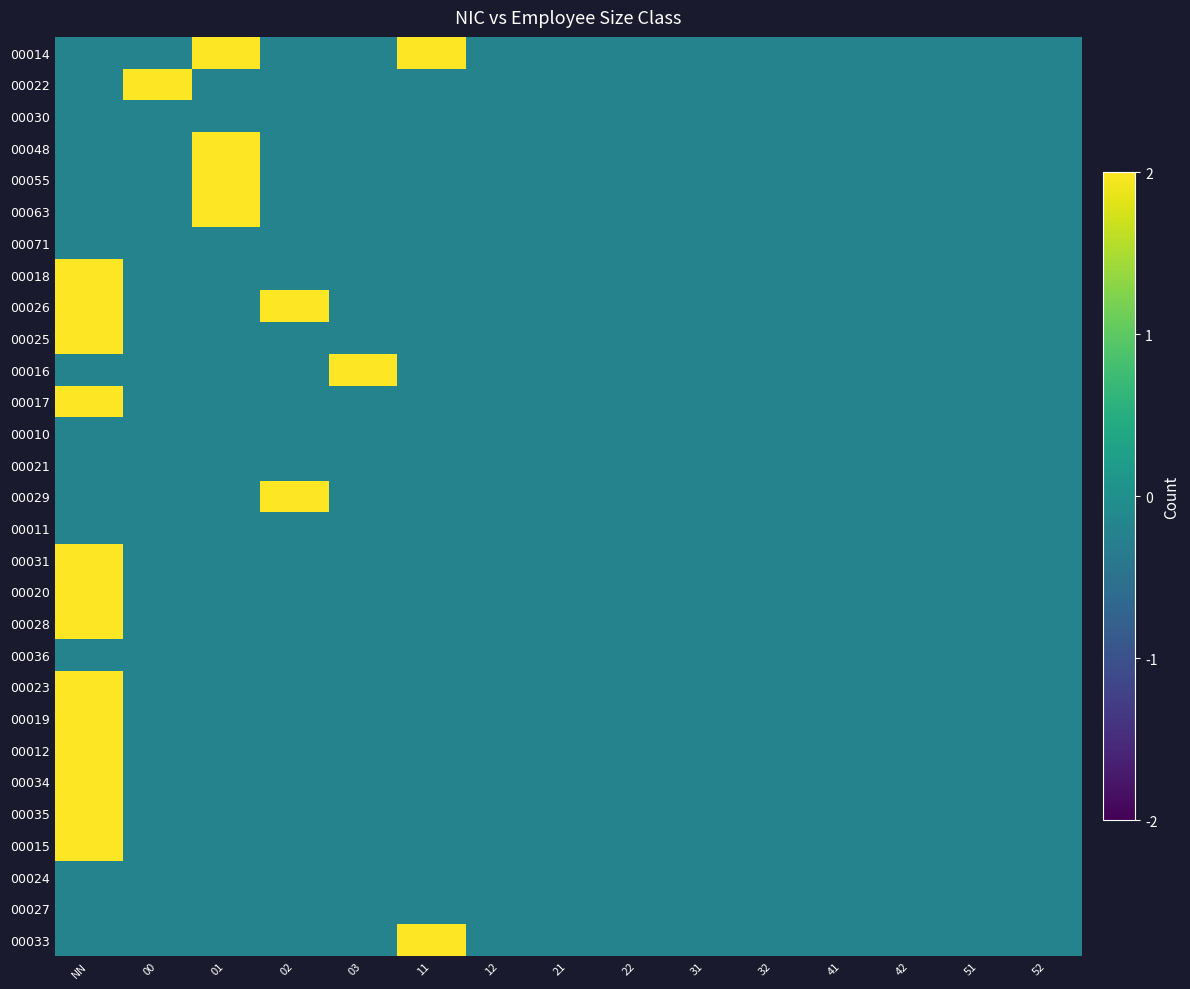

Rank the series by their maximum value, from highest to lowest.

00018, 00017, 00014, 00048, 00055, 00026, 00025, 00022, 00063, 00016, 00029, 00031, 00020, 00028, 00023, 00019, 00012, 00034, 00035, 00015, 00033, 00030, 00071, 00010, 00021, 00011, 00036, 00024, 00027